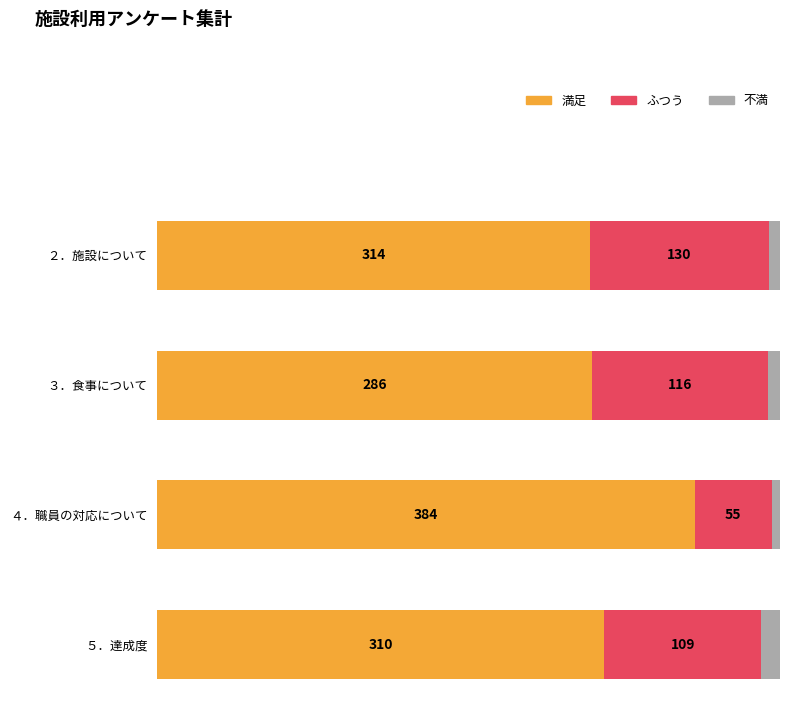

What is the total value across all series at ２．施設について?

452